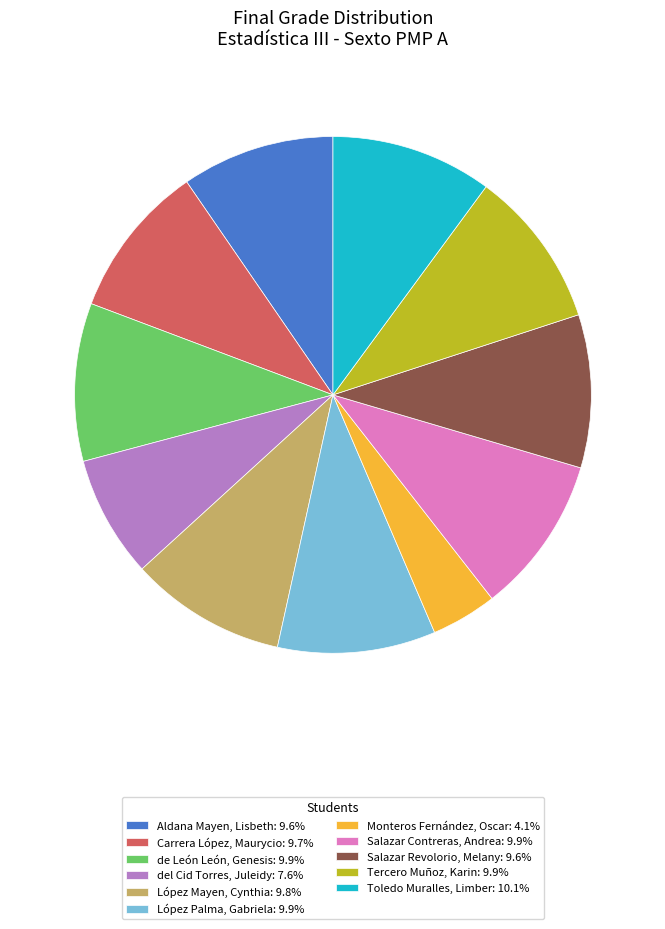

Approximately how many times larger is the value at de León León, Genesis: 9.9% compared to López Palma, Gabriela: 9.9%?

1.0